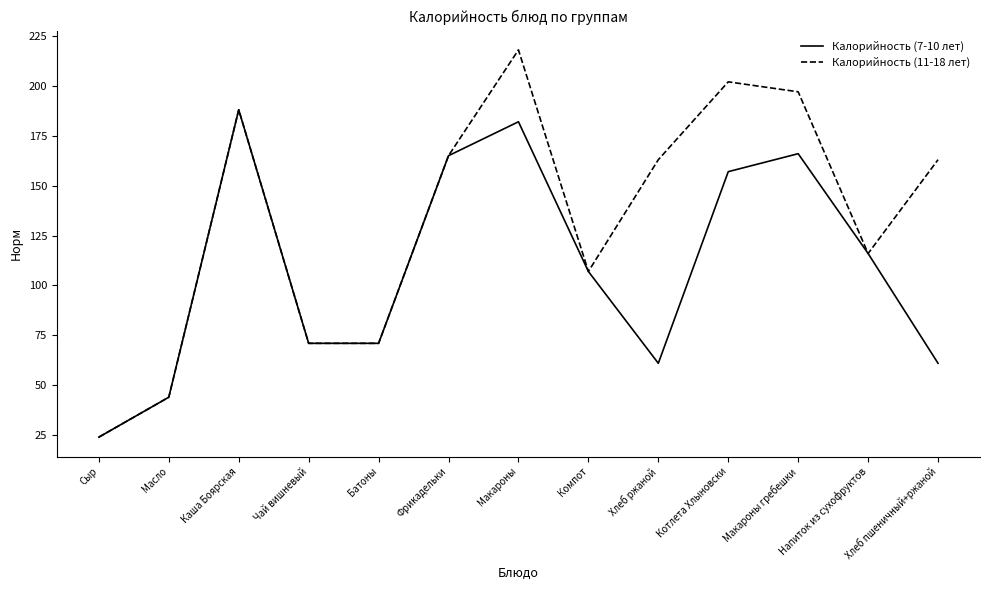

What position from the right is Масло?

12